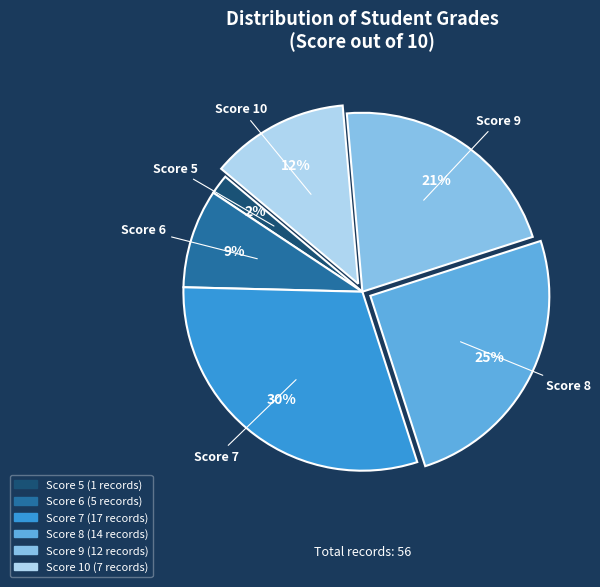

What is the smallest slice in the pie chart?

Score 5